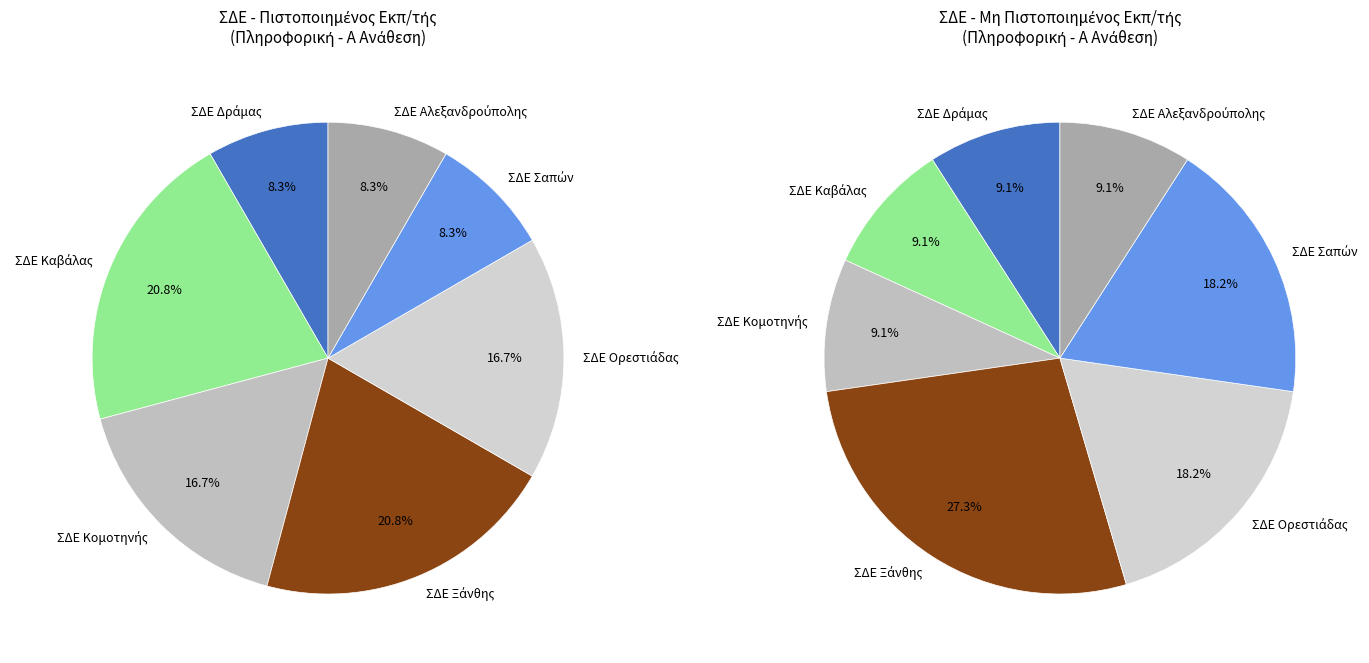

What is the smallest slice in the pie chart?

ΣΔΕ Αλεξανδρούπολης